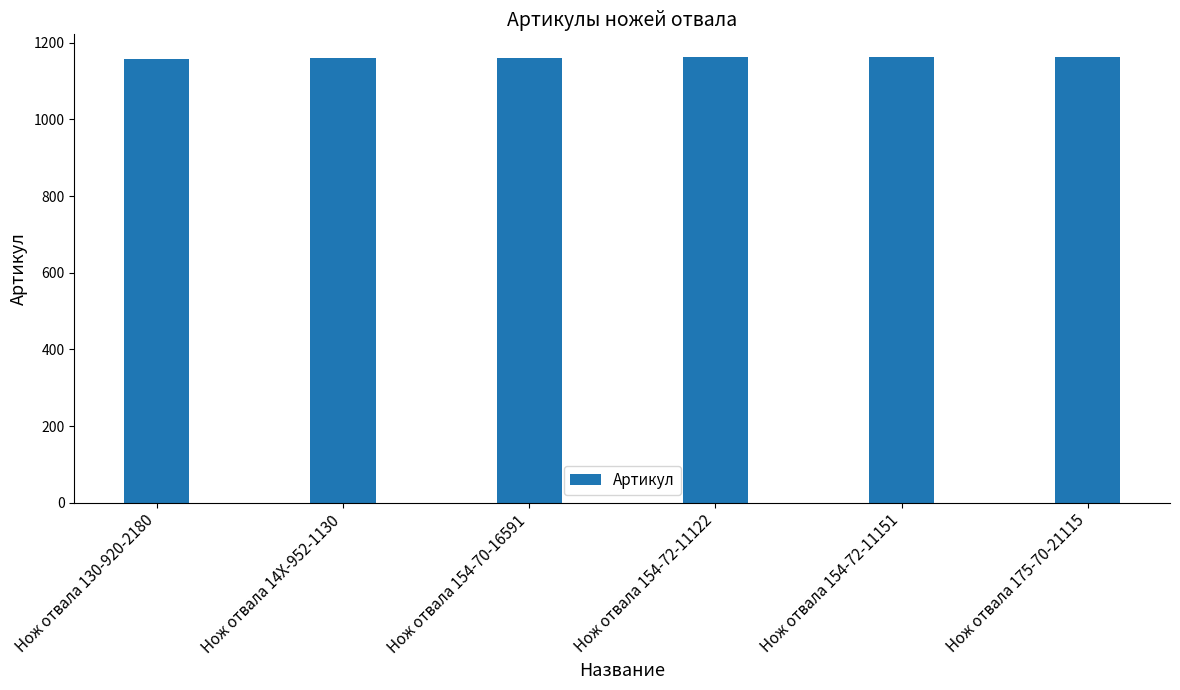

Count the number of categories in the chart.

6